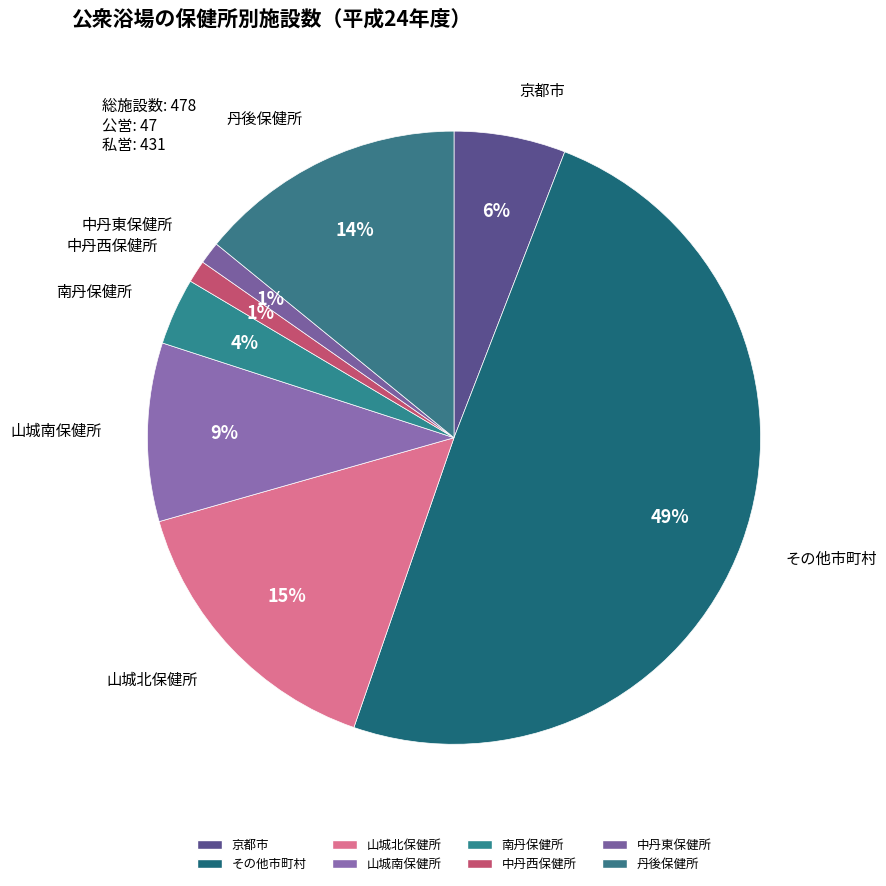

Which category has the smallest portion of the pie?

中丹西保健所